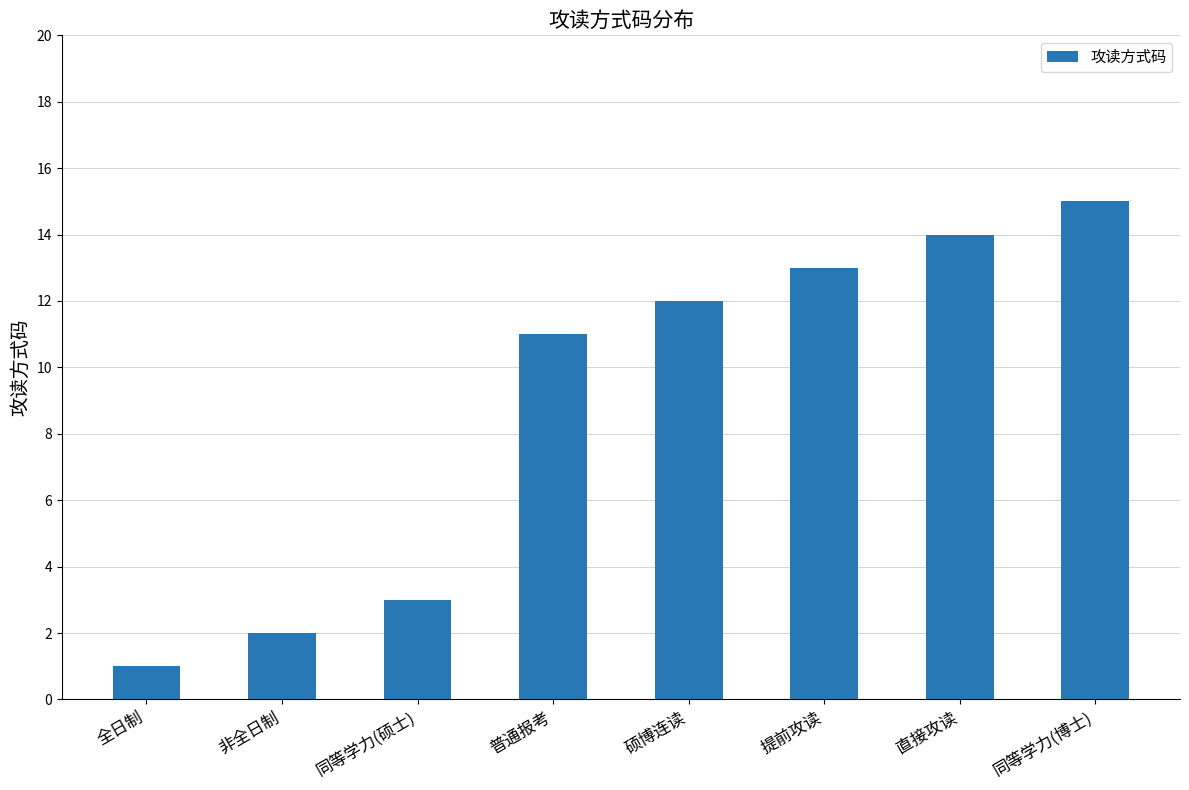

What is the difference between the maximum and minimum values?

14